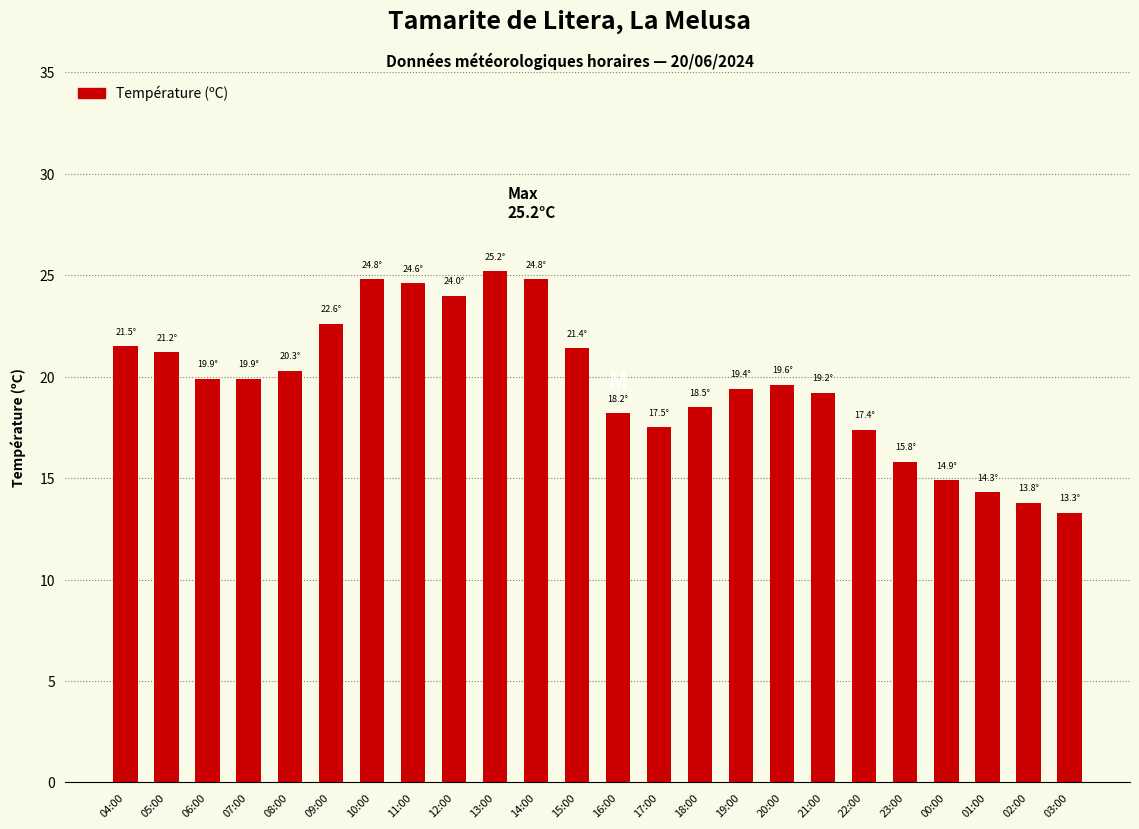

Which label corresponds to the largest value in the chart?

13:00